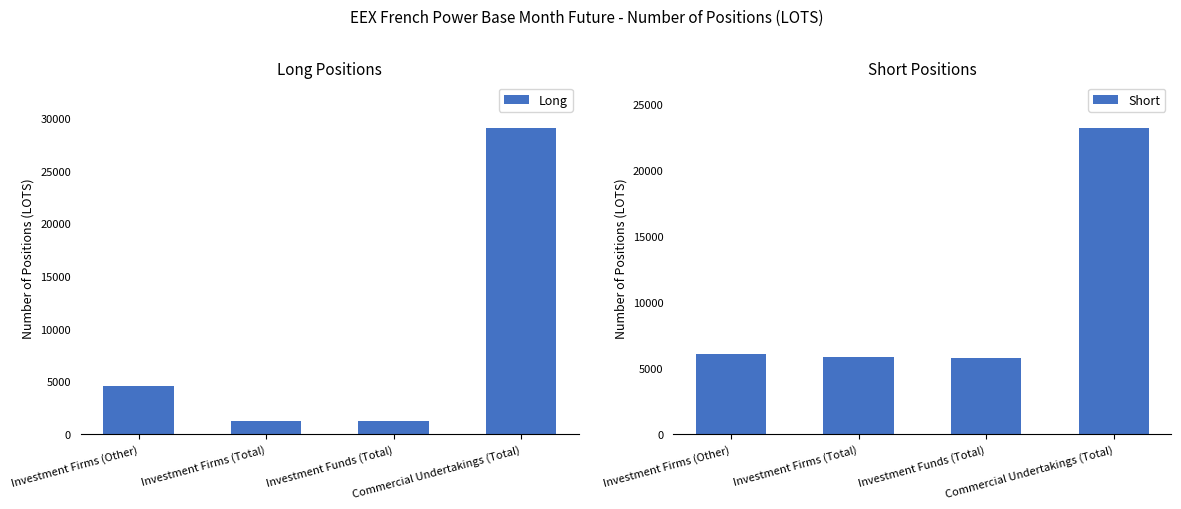

The Short series shows 2002.3 at Investment Funds (Total). True or false?

False